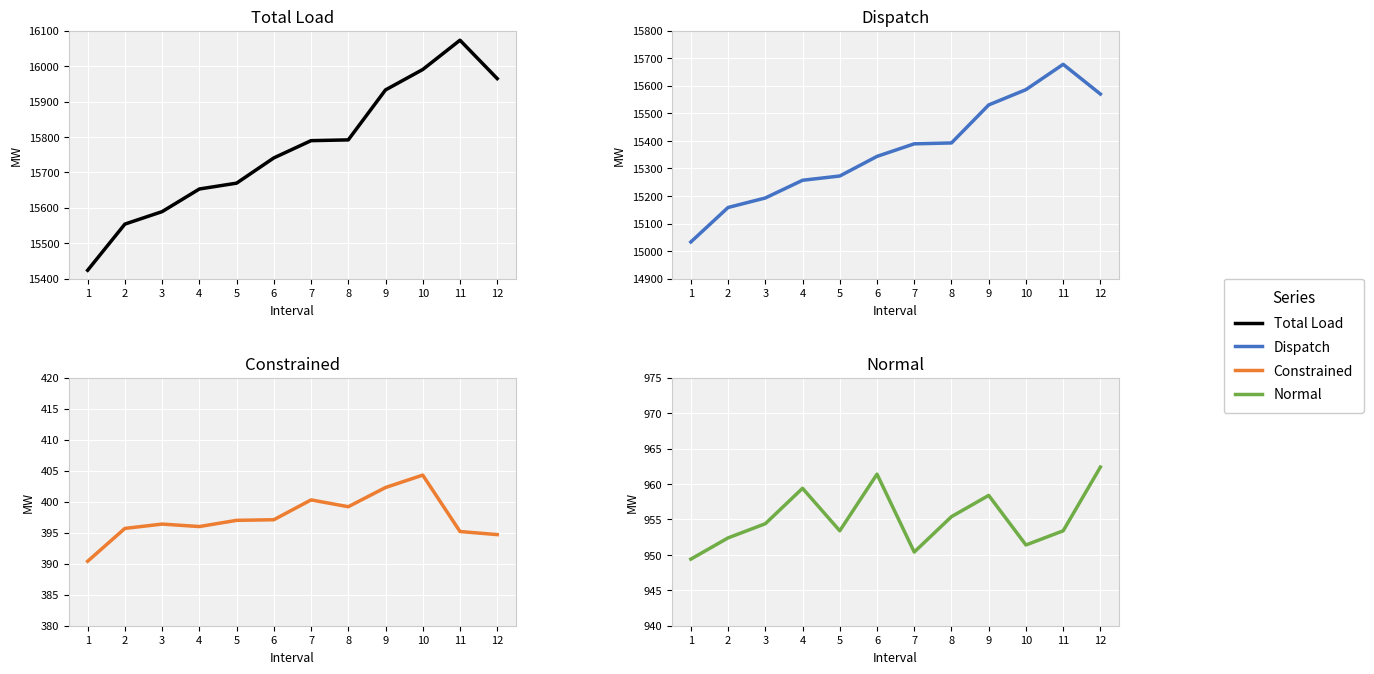

True or false: Normal has a value of 585.8 at 1.

False